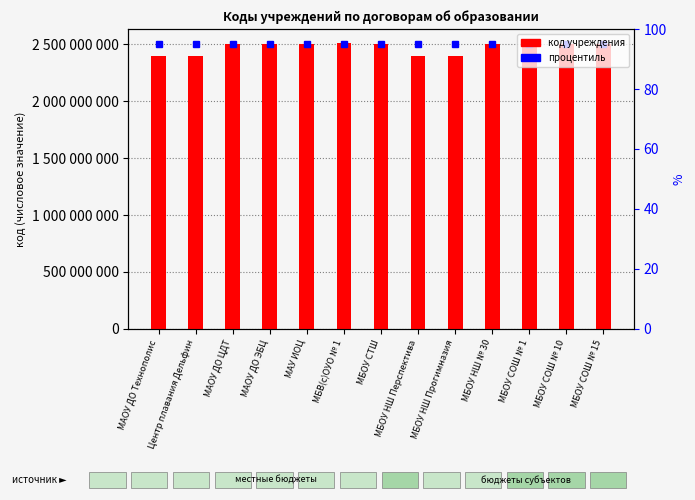

Is it true that the value at МАОУ ДО Технополис is 2400010000?

True